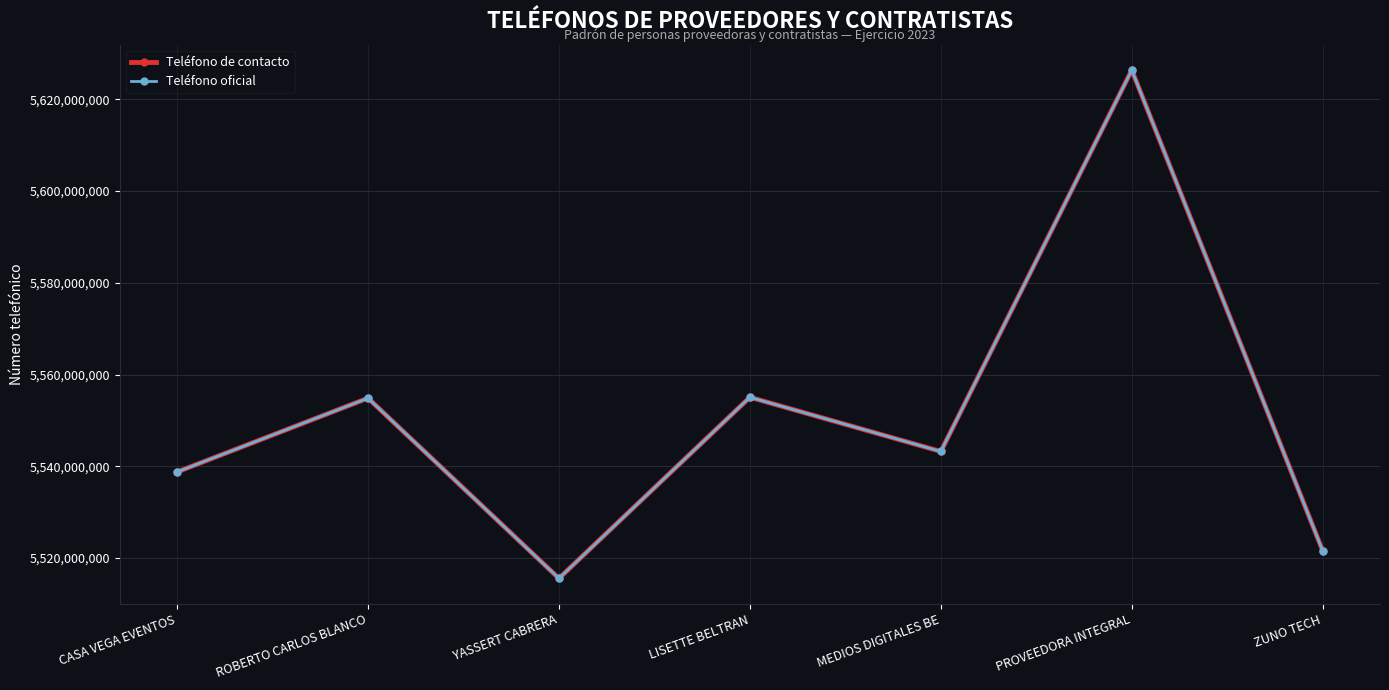

The Teléfono oficial series shows 5554853738 at ROBERTO CARLOS BLANCO. True or false?

True